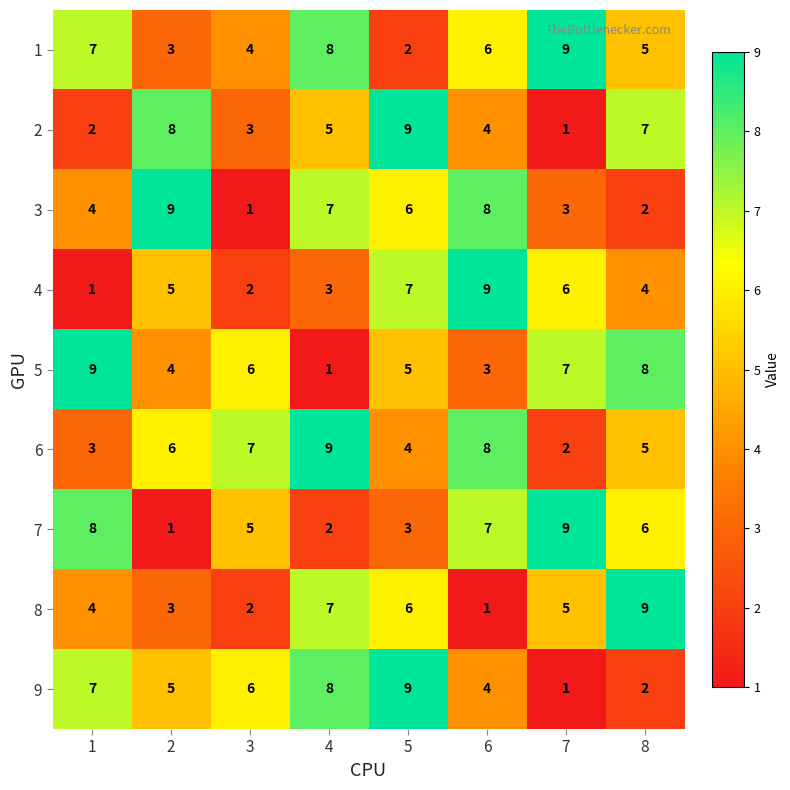

At which label does 6 reach its peak?

4